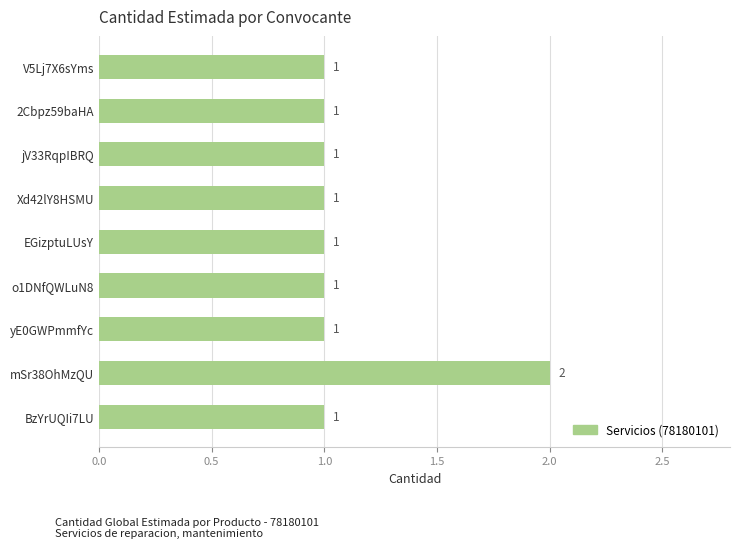

True or false: the data shows 2 at yE0GWPmmfYc.

False